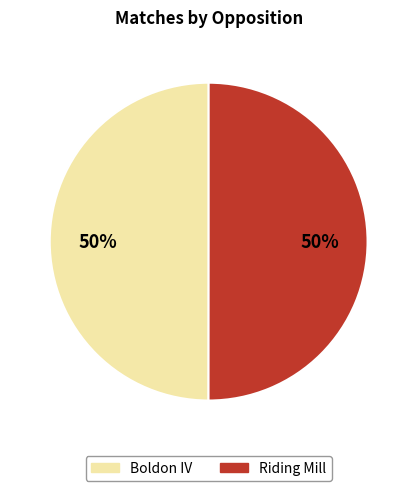

How many segments does this pie chart have?

2